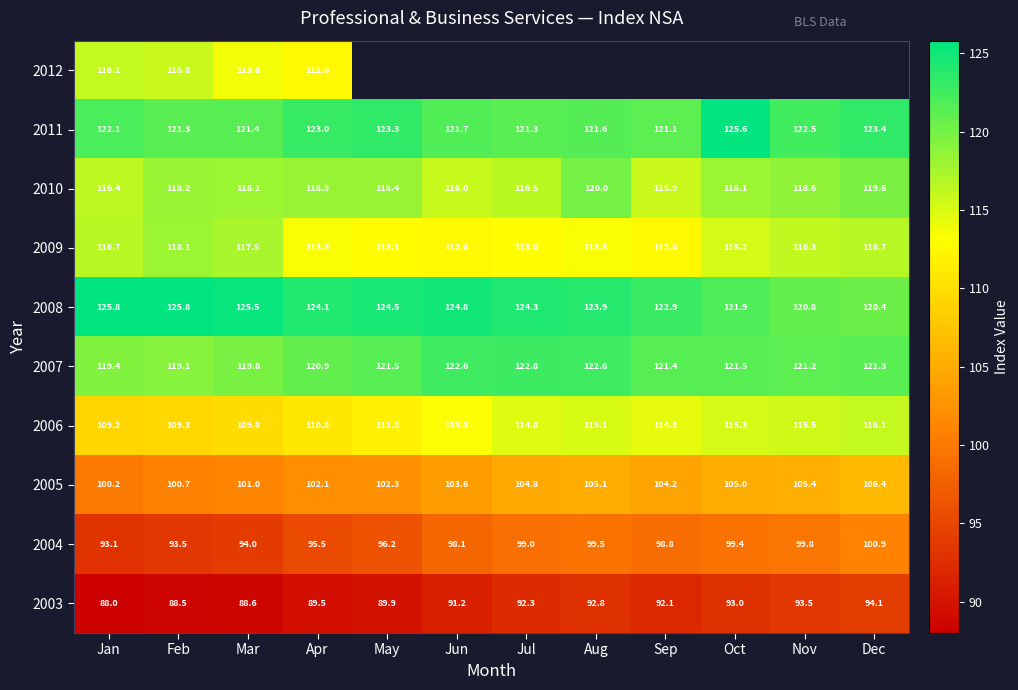

Which label corresponds to the smallest value in the chart?

Jan